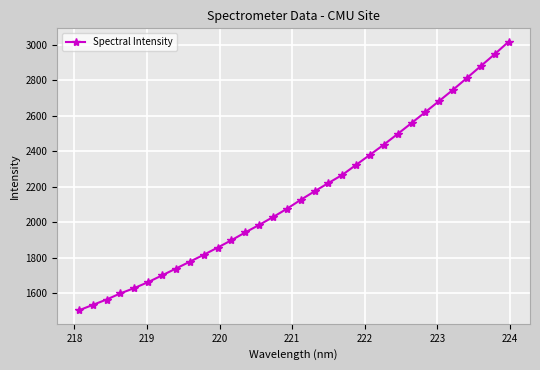

What is the sum of all values?

68992.7